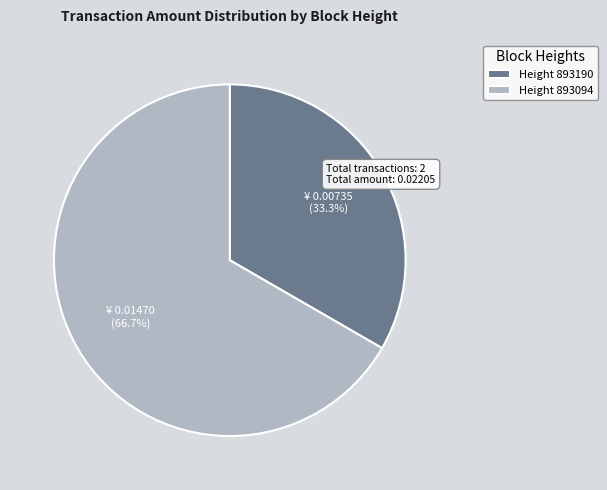

What portion of the pie excludes Height 893094?

33.3%